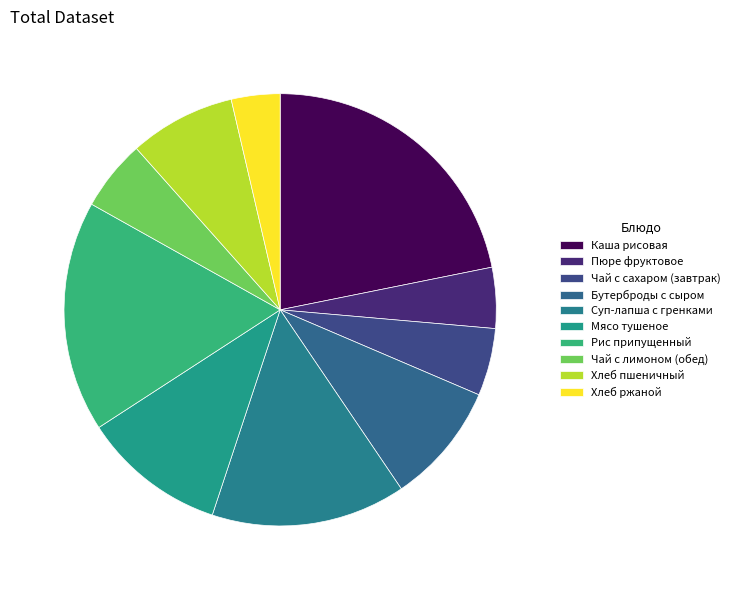

How many slices are in this pie chart?

10